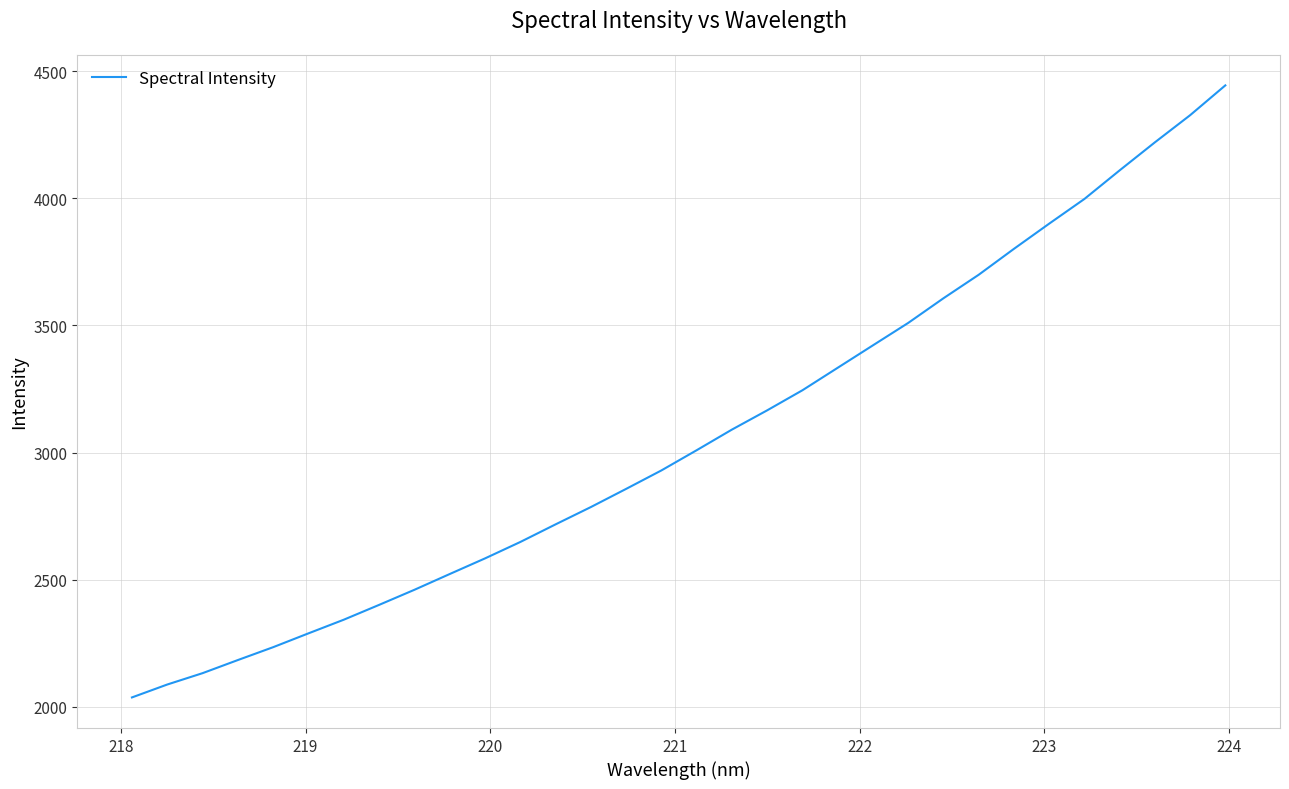

What is the maximum value shown in the chart?

4443.6